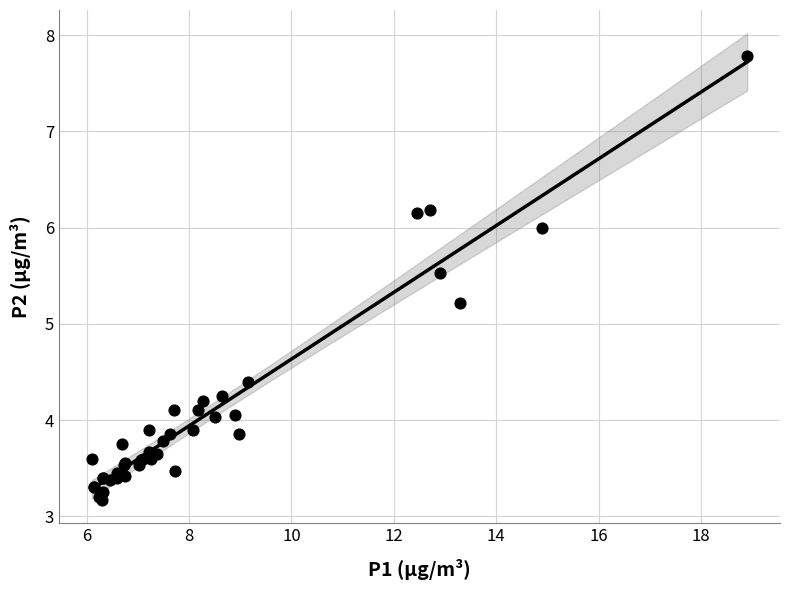

What Y value in the scatter plot is closest to 5?

5.2